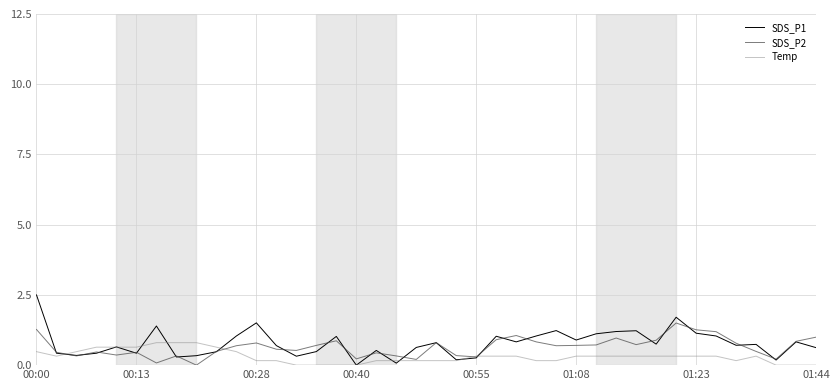

Which series has the largest range (max minus min)?

SDS_P1